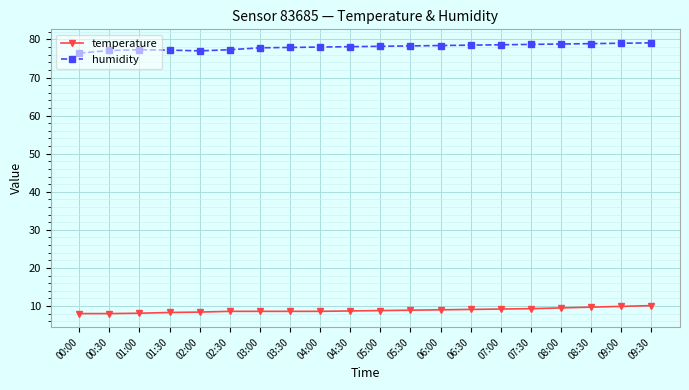

What is the lowest value of the humidity series?

76.4